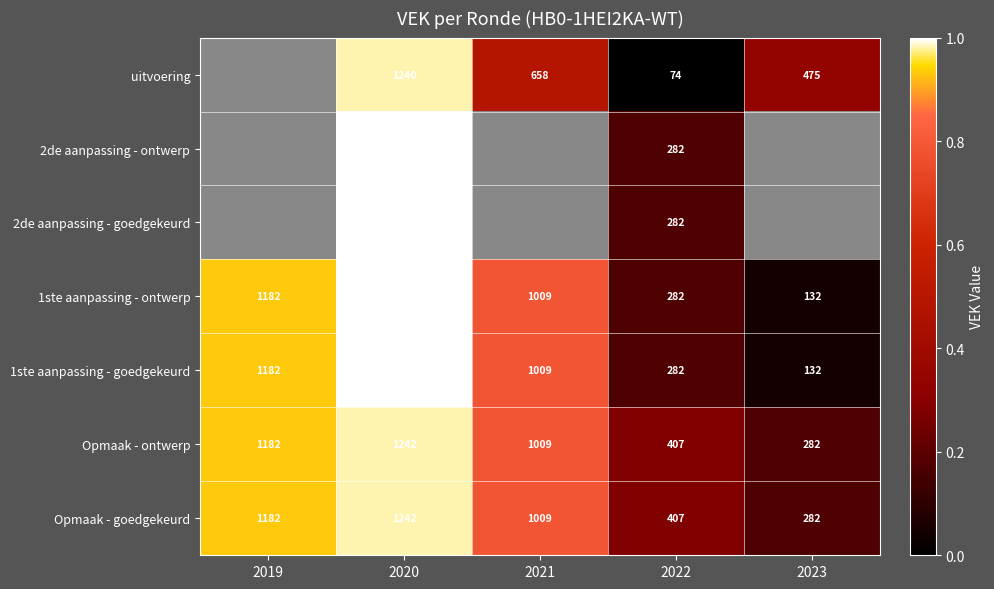

Which series changed the most between 2020 and 2022?

uitvoering